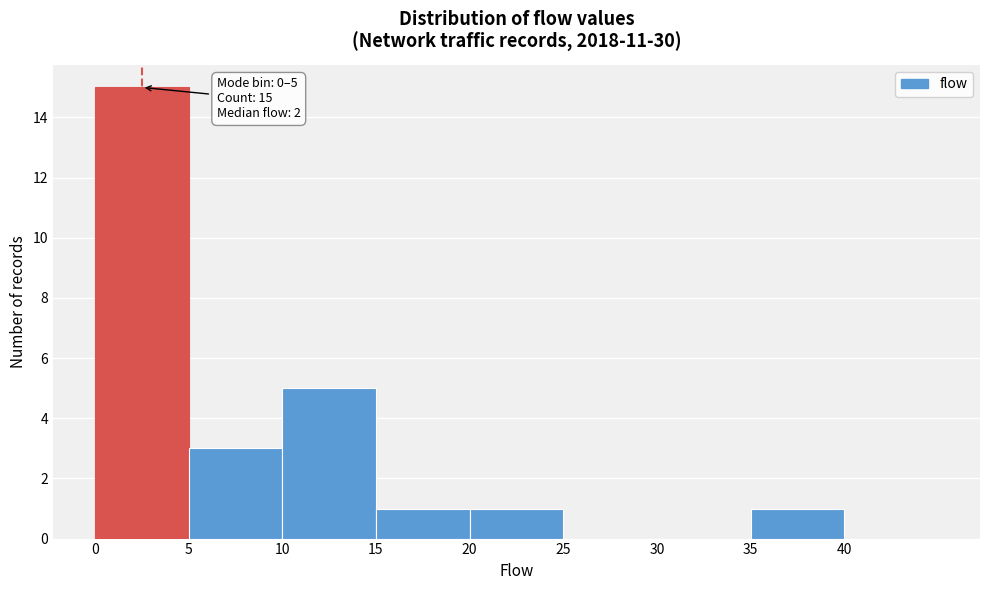

Which range on the x-axis has the tallest bar?

0 to 5